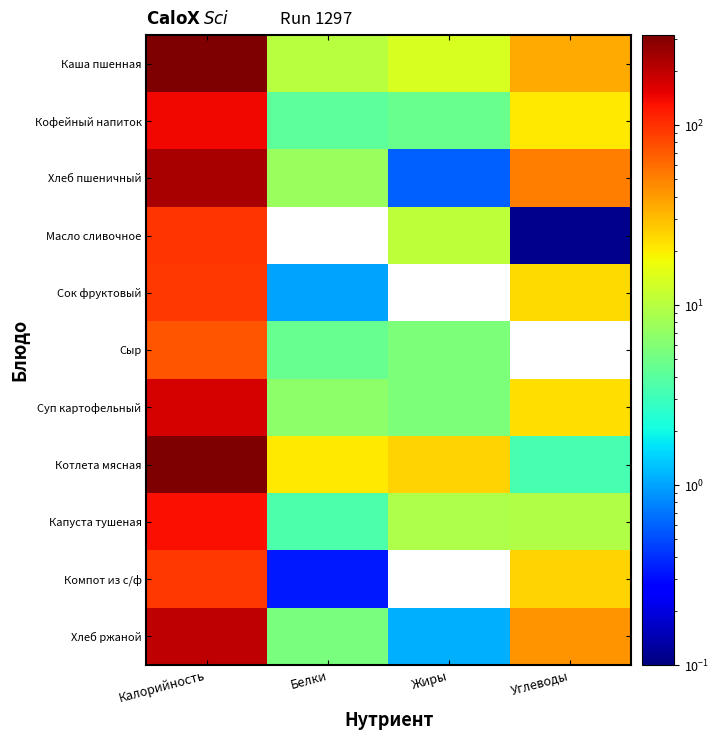

What is the spread (max minus min) of values at Углеводы?

52.3